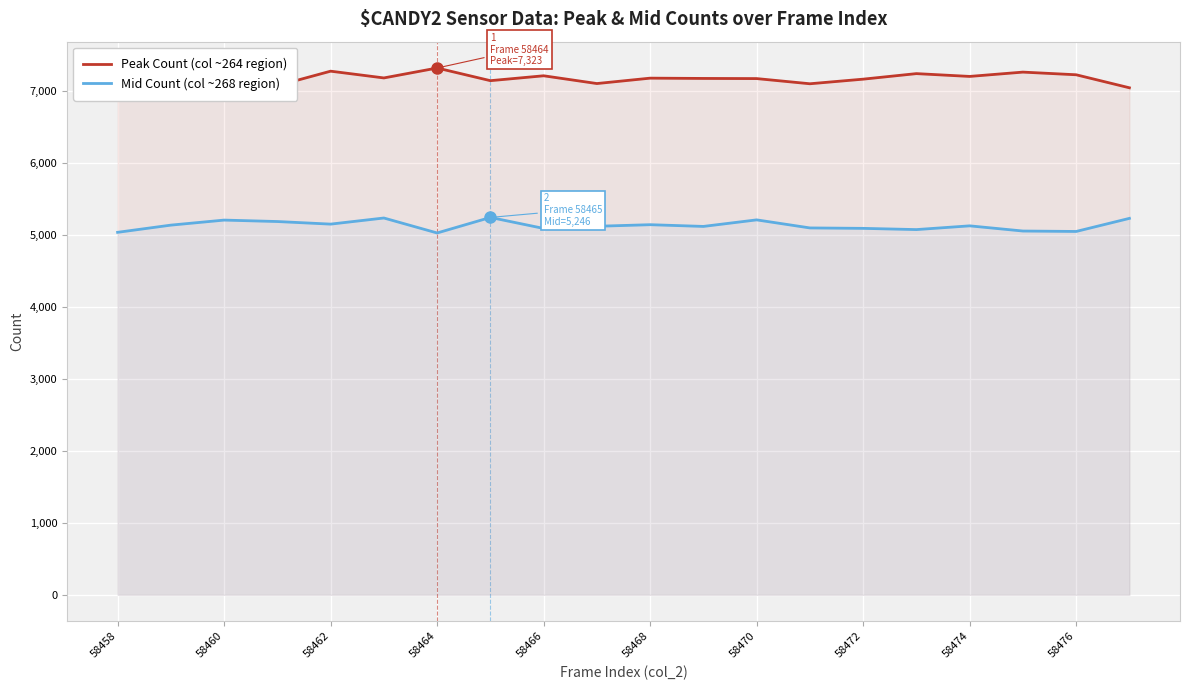

List the series in order of their overall mean, lowest first.

Mid Count (col ~268 region), Peak Count (col ~264 region)